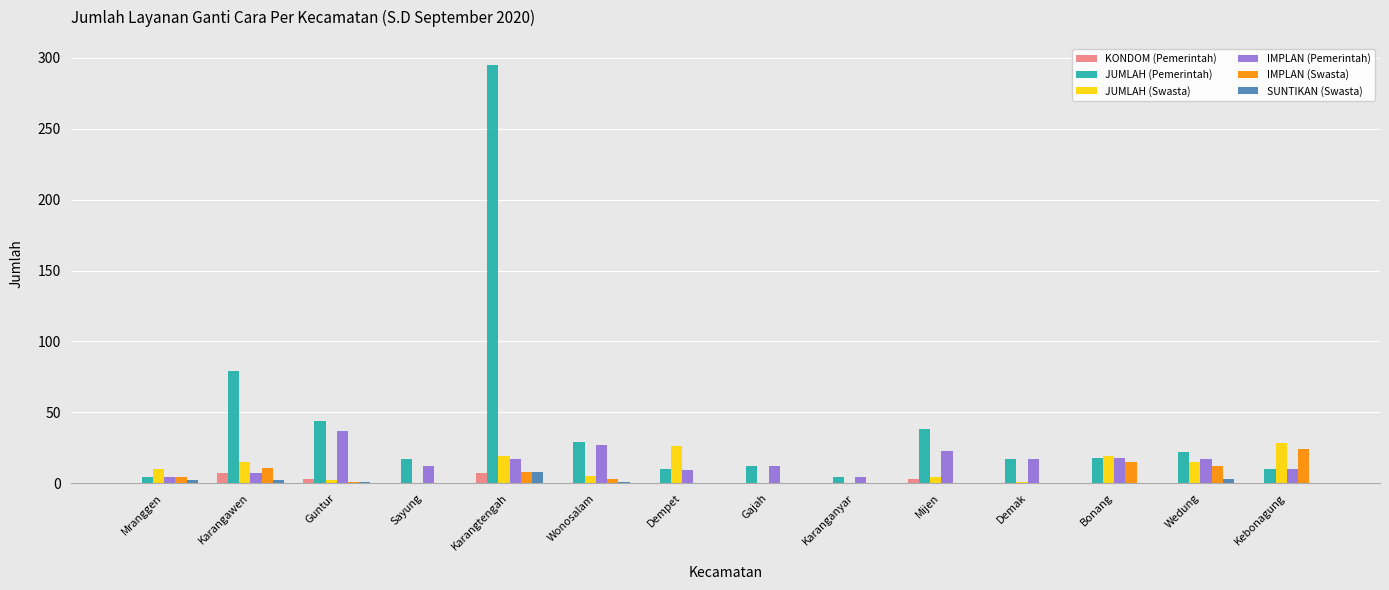

At which category is the sum across all series the highest?

Karangtengah